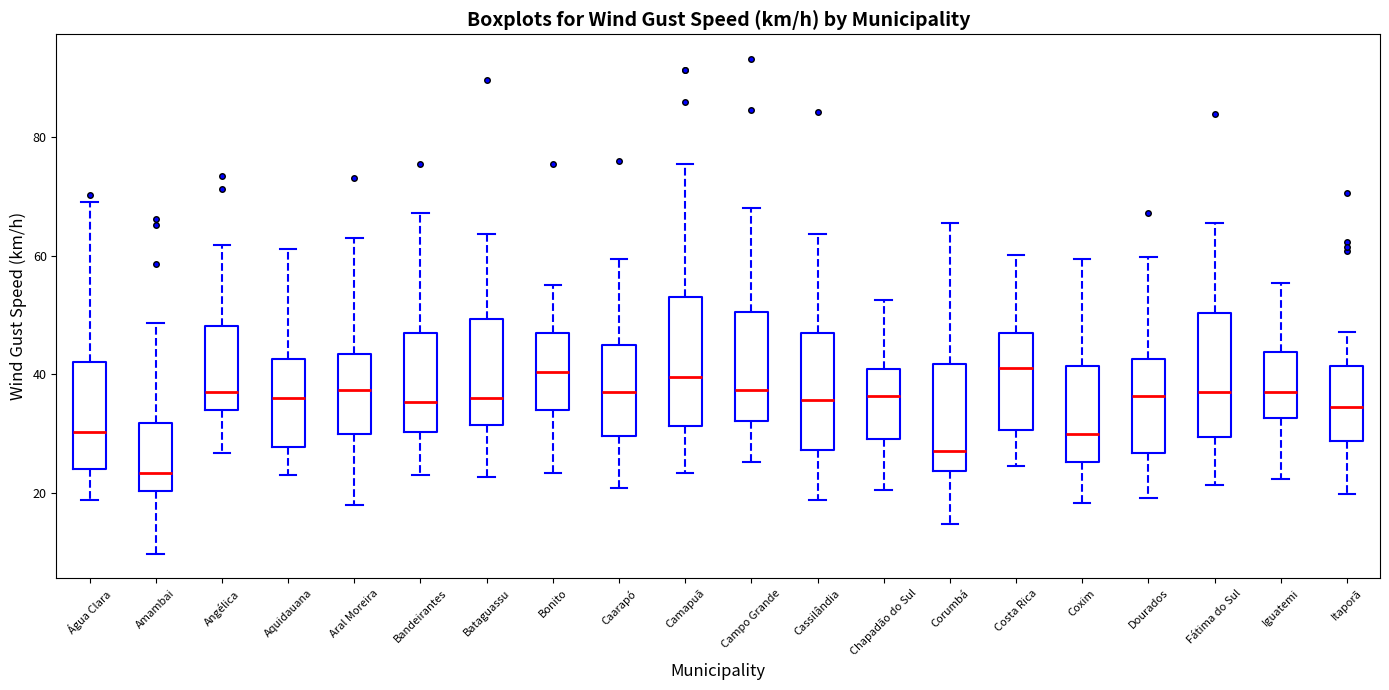

Reading left to right, read every box against the y-axis: the position of its median line, the range the box covers, and the ends of its whiskers. The values are not printed on the chart, so give them approximately, as read against the axis.

Água Clara: median 30, box 24 to 42, whiskers 18 to 70
Amambai: median 24, box 20 to 32, whiskers 10 to 48
Angélica: median 38, box 34 to 48, whiskers 26 to 62
Aquidauana: median 36, box 28 to 42, whiskers 24 to 62
Aral Moreira: median 38, box 30 to 44, whiskers 18 to 64
Bandeirantes: median 36, box 30 to 46, whiskers 24 to 68
Bataguassu: median 36, box 32 to 50, whiskers 22 to 64
Bonito: median 40, box 34 to 46, whiskers 24 to 56
Caarapó: median 38, box 30 to 46, whiskers 20 to 60
Camapuã: median 40, box 32 to 54, whiskers 24 to 76
Campo Grande: median 38, box 32 to 50, whiskers 26 to 68
Cassilândia: median 36, box 28 to 46, whiskers 18 to 64
Chapadão do Sul: median 36, box 30 to 40, whiskers 20 to 52
Corumbá: median 28, box 24 to 42, whiskers 14 to 66
Costa Rica: median 42, box 30 to 46, whiskers 24 to 60
Coxim: median 30, box 26 to 42, whiskers 18 to 60
Dourados: median 36, box 26 to 42, whiskers 20 to 60
Fátima do Sul: median 38, box 30 to 50, whiskers 22 to 66
Iguatemi: median 38, box 32 to 44, whiskers 22 to 56
Itaporã: median 34, box 28 to 42, whiskers 20 to 48